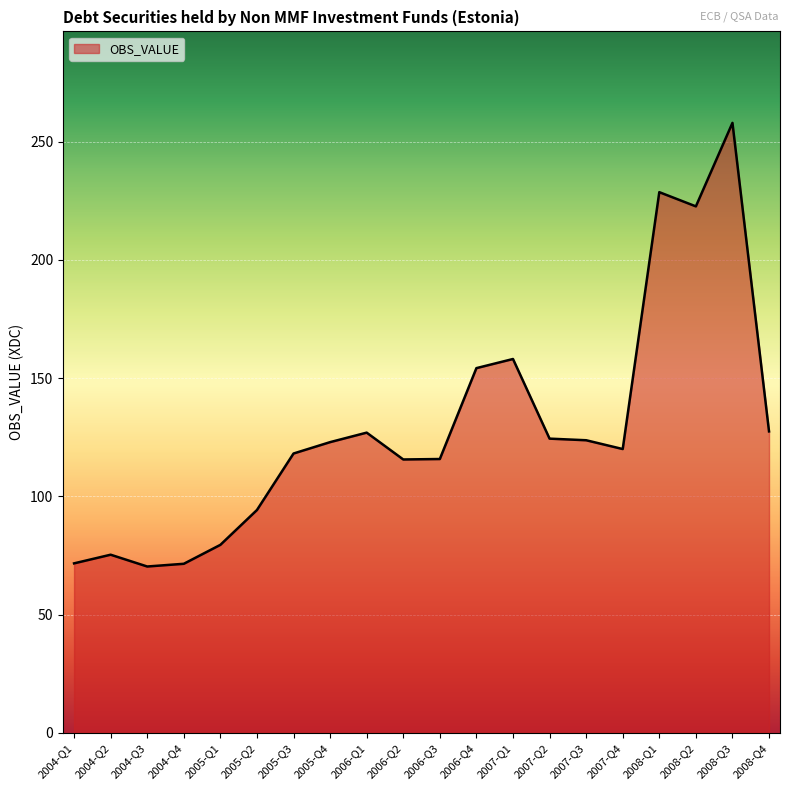

Where is the first local maximum?

2004-Q2